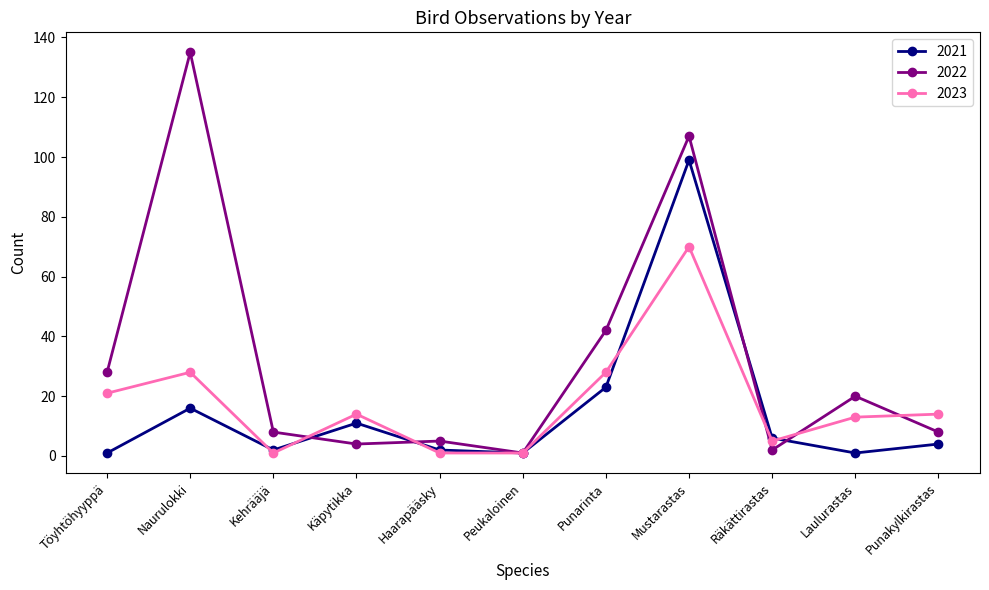

The 2023 series shows 21 at Töyhtöhyyppä. True or false?

True